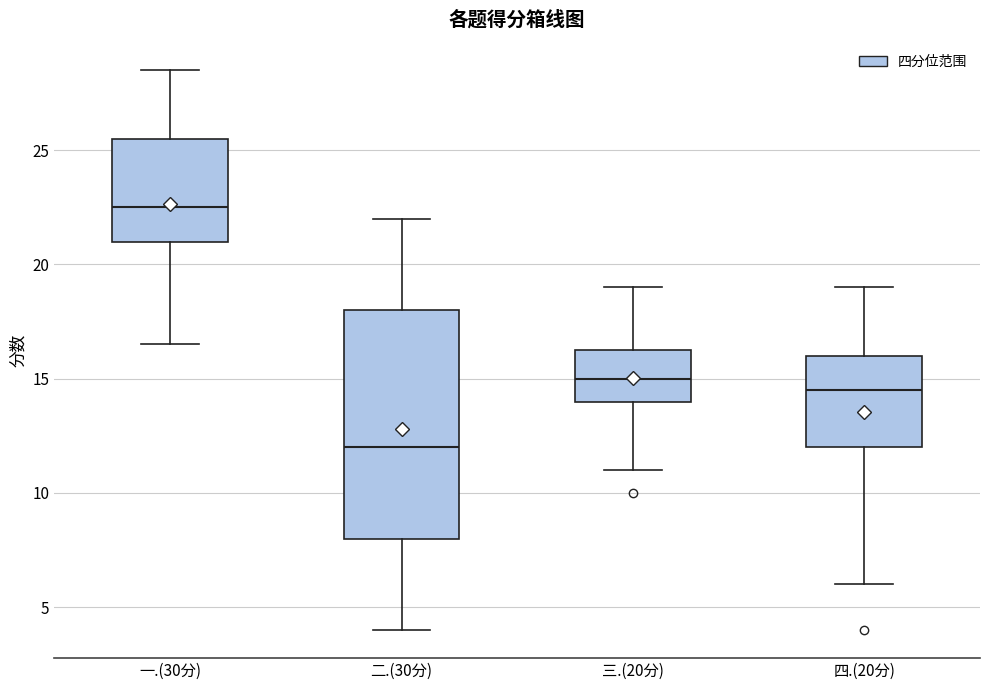

Comparing the boxes themselves (not the whiskers), which one is the tallest?

二.(30分)